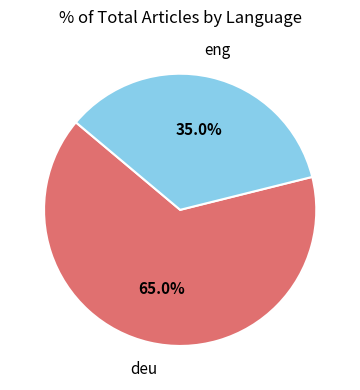

How many segments does this pie chart have?

2